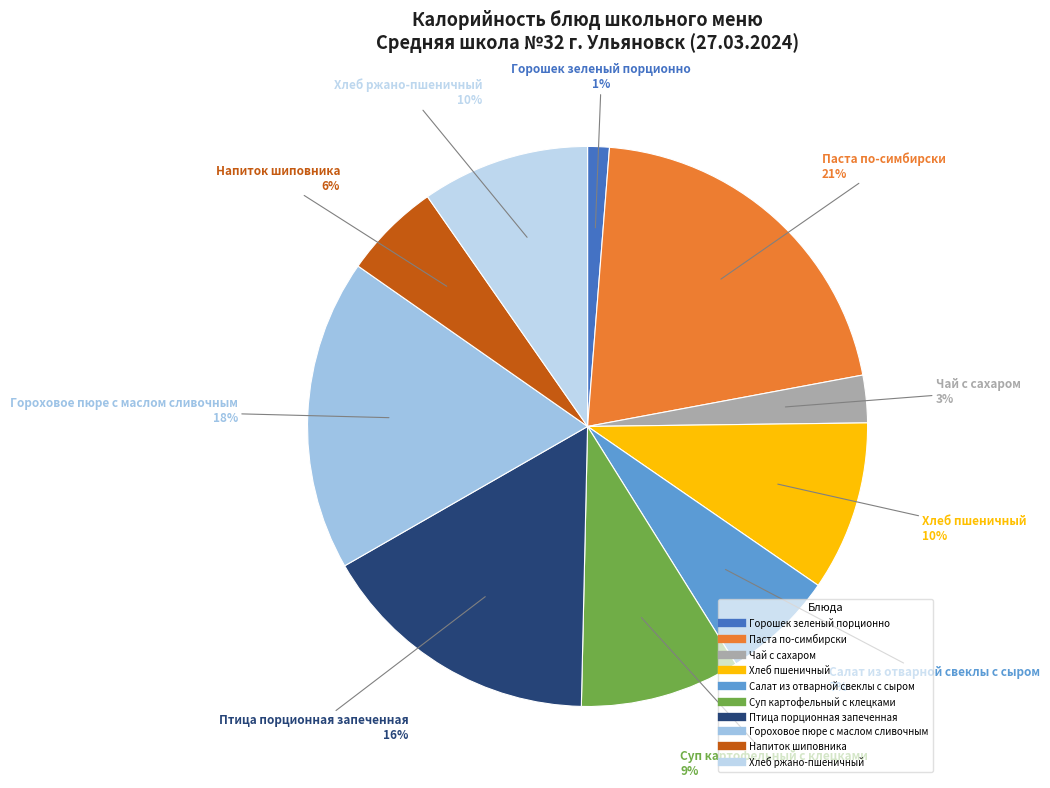

What percentage is the Горошек зеленый порционно slice, to the nearest percent?

1%